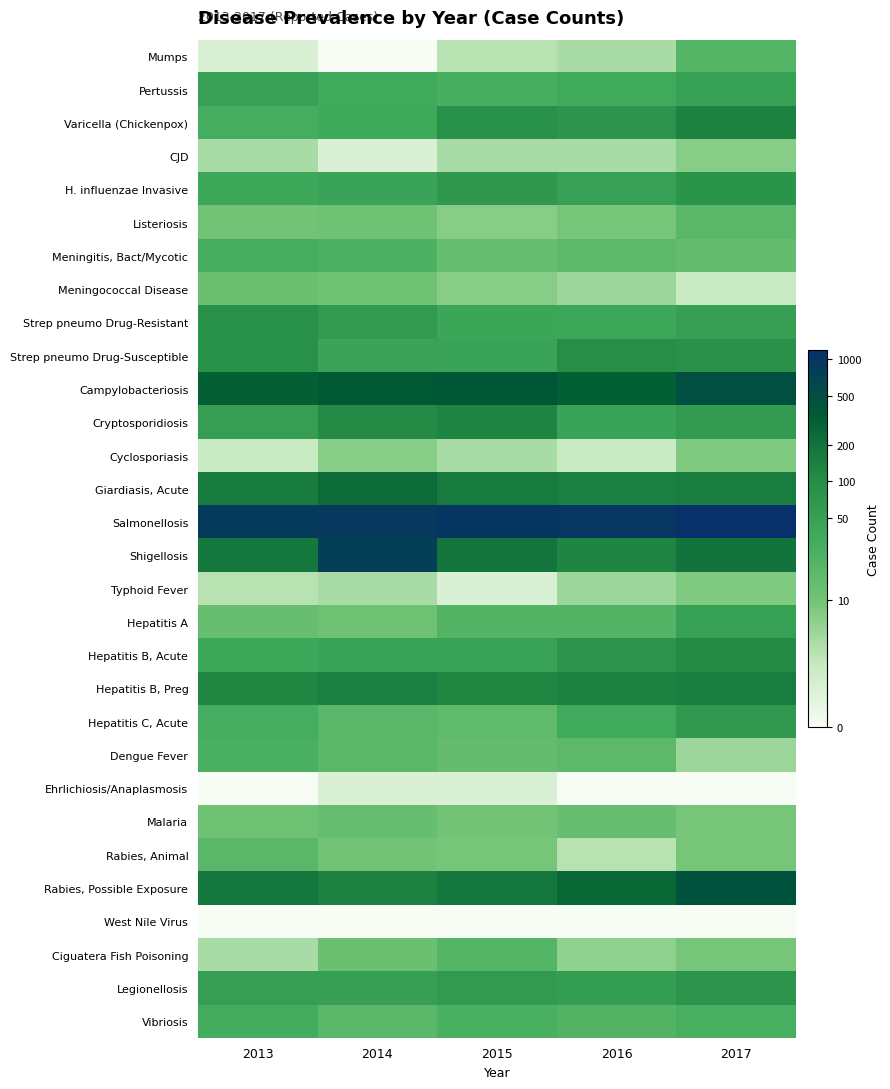

Between 2014 and 2015, which is larger?

2015